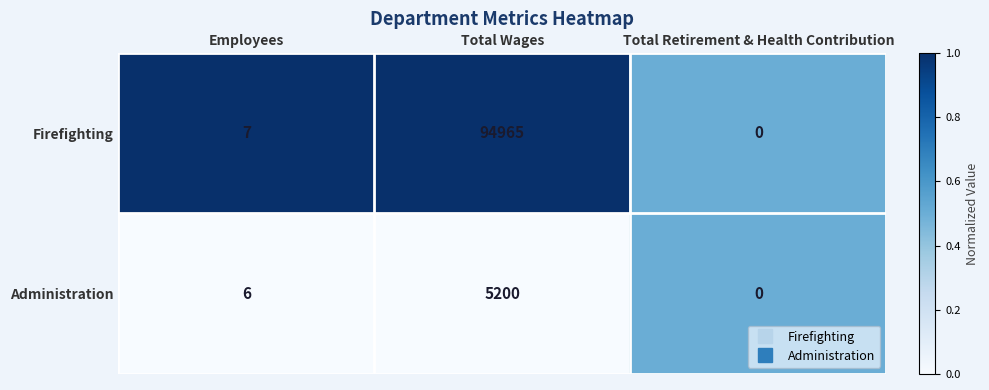

Which category has the lowest value across all series?

Total Retirement & Health Contribution